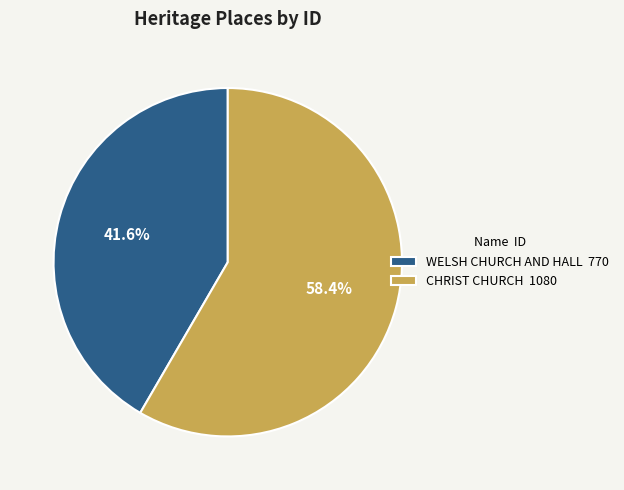

To the nearest percent, what percentage of the pie is CHRIST CHURCH?

58%